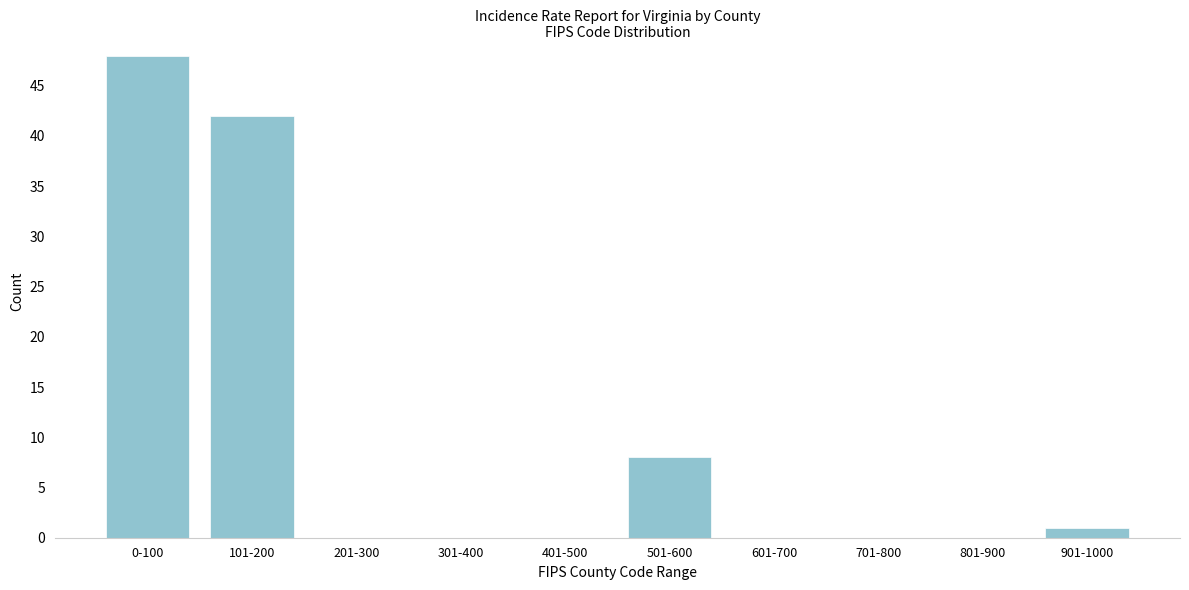

Reading right to left, extract all data points from this chart.

901-1000=1	801-900=0	701-800=0	601-700=0	501-600=8	401-500=0	301-400=0	201-300=0	101-200=42	0-100=48